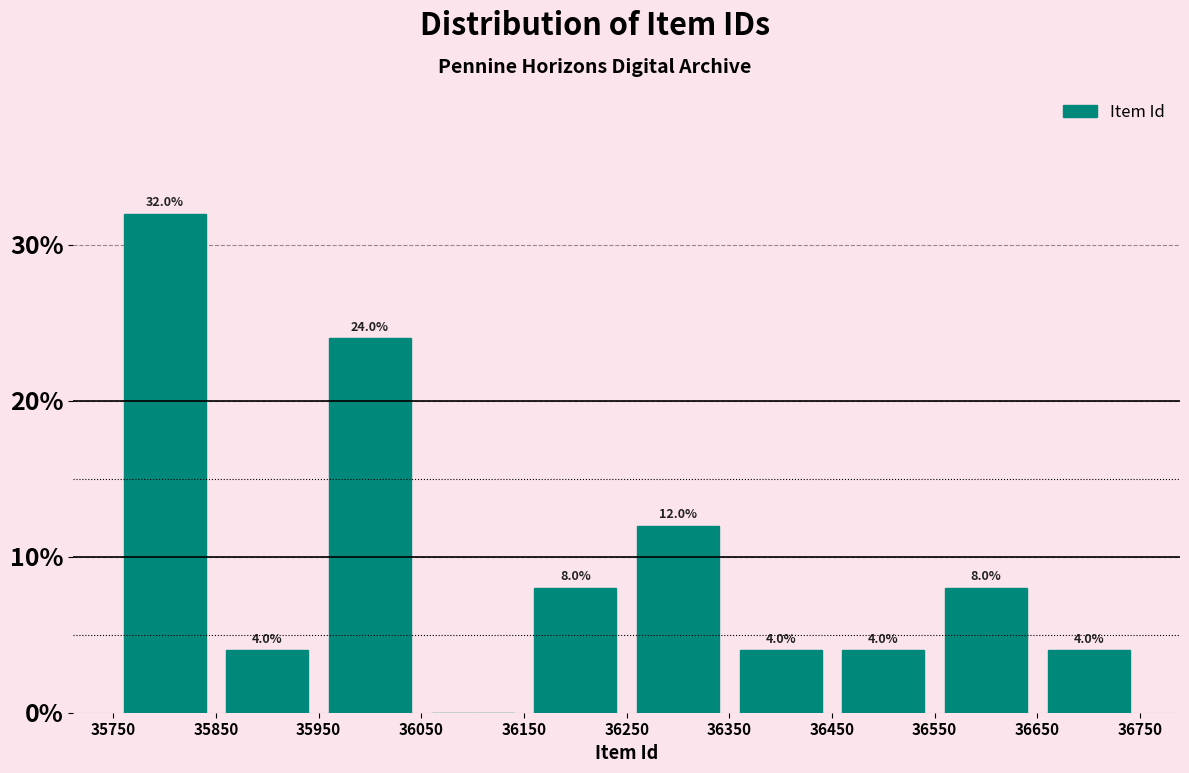

Over which range of the x-axis is the bar tallest?

35750 to 35850